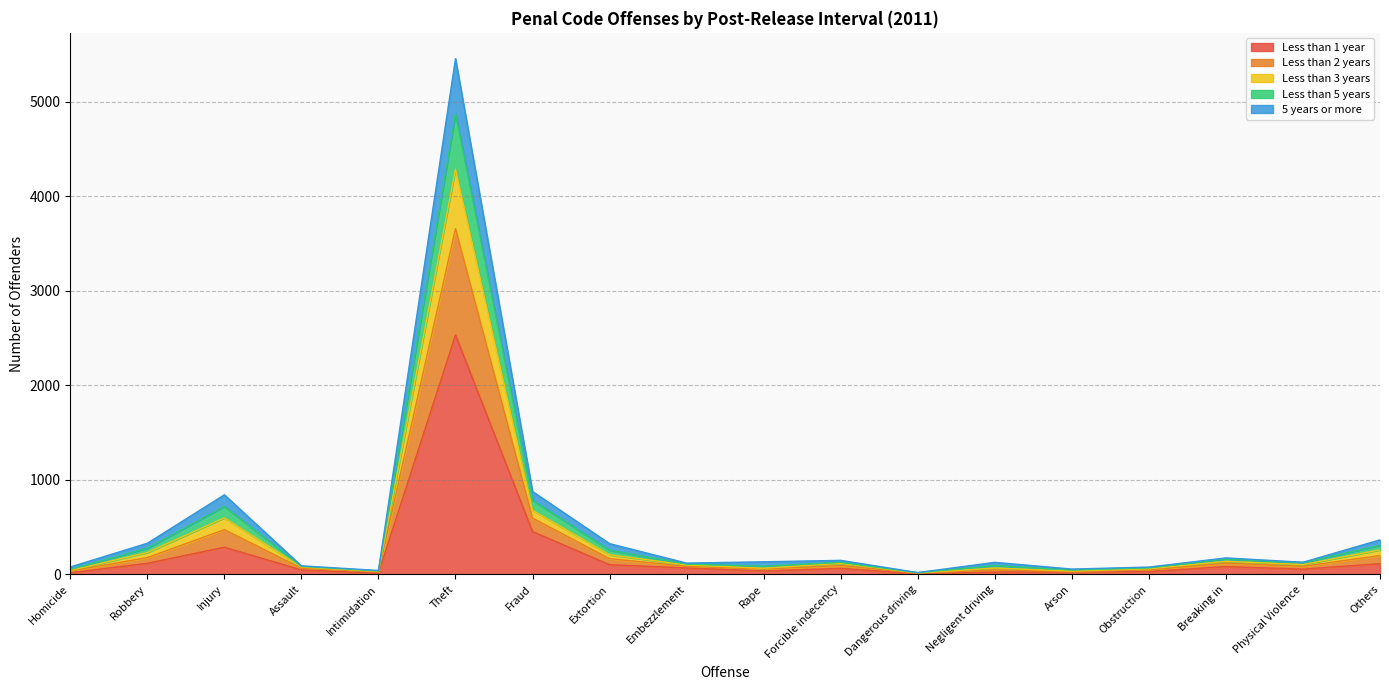

Which category has the lowest value in the Less than 2 years series?

Dangerous driving